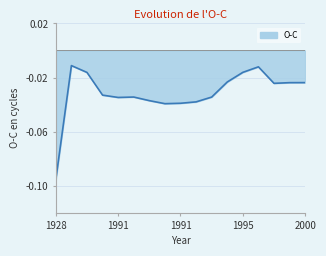

At which category does the data reach its first local valley?

1991